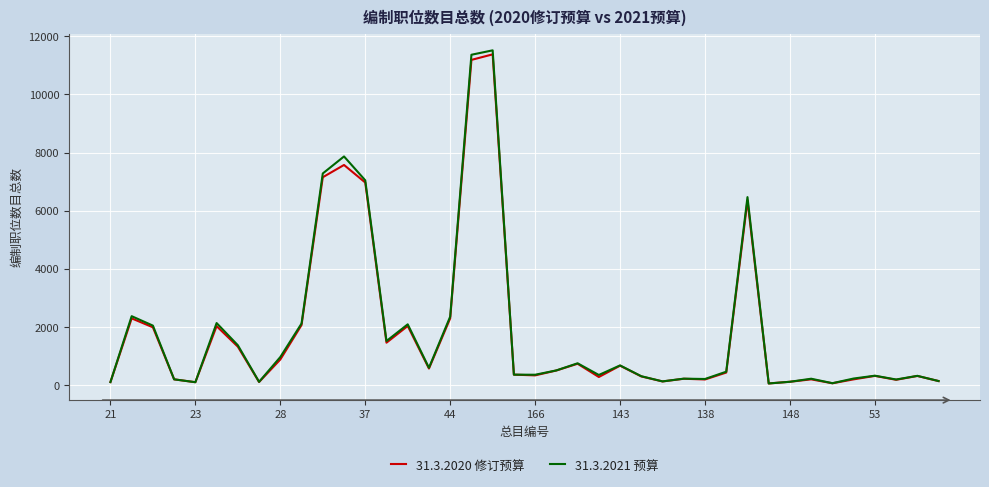

Which series has the widest spread of values?

31.3.2021 预算